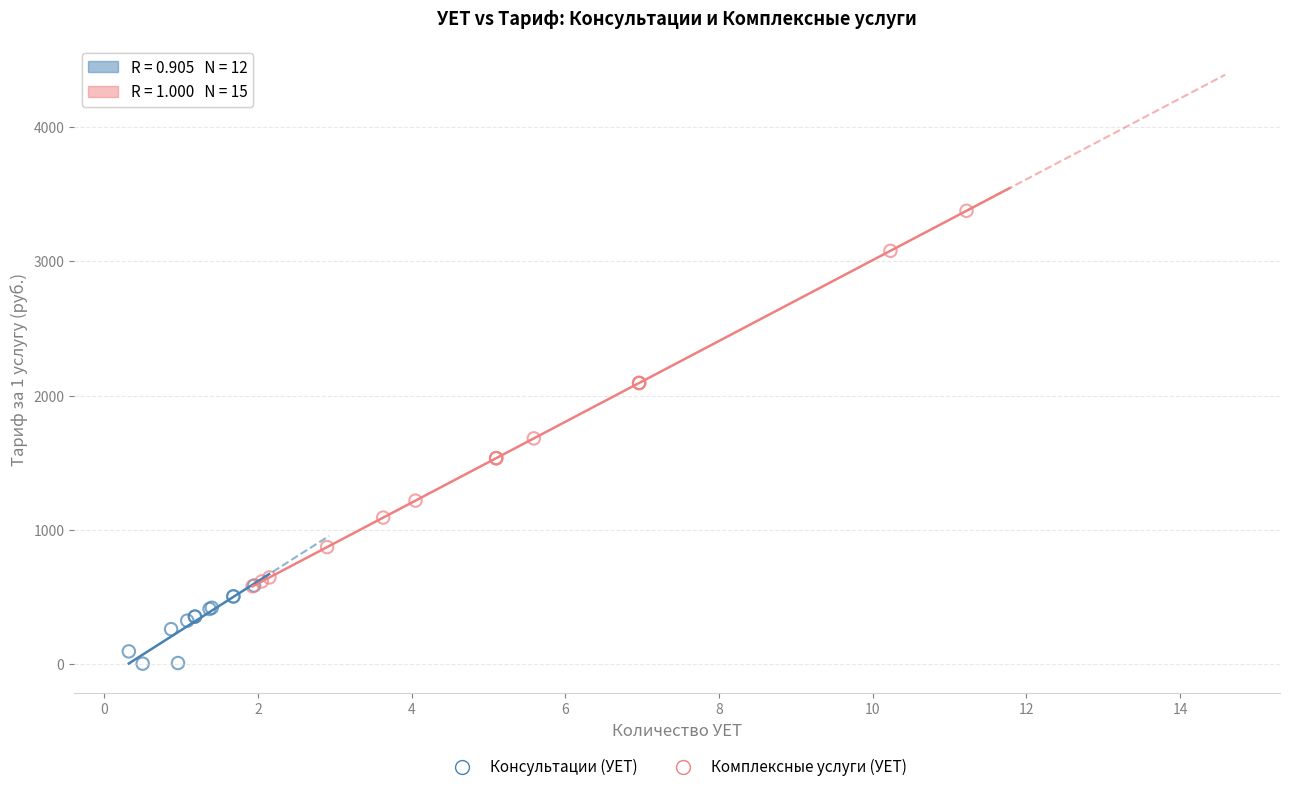

Which series contains the lowest Y value?

Консультации (УЕТ)